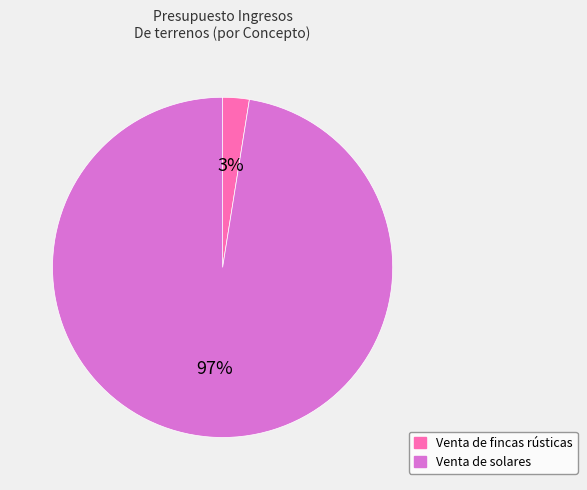

Rank the categories by value from highest to lowest.

Venta de solares, Venta de fincas rústicas